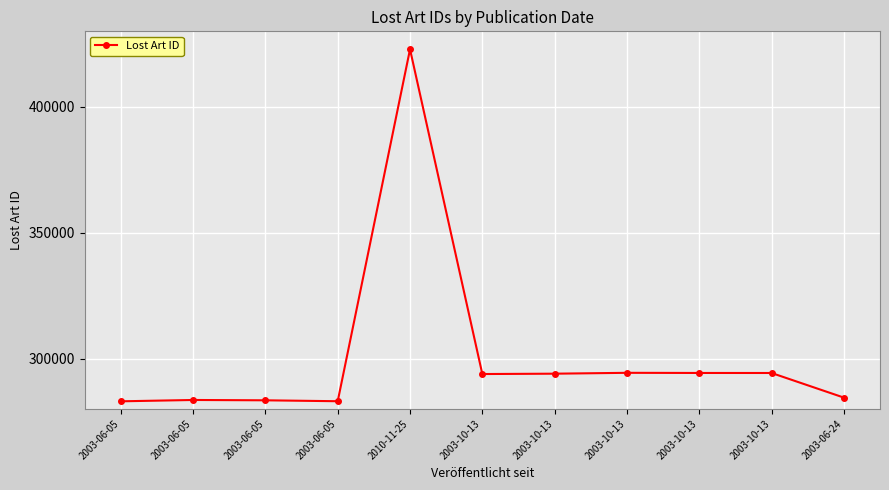

How many series are shown in this chart?

1